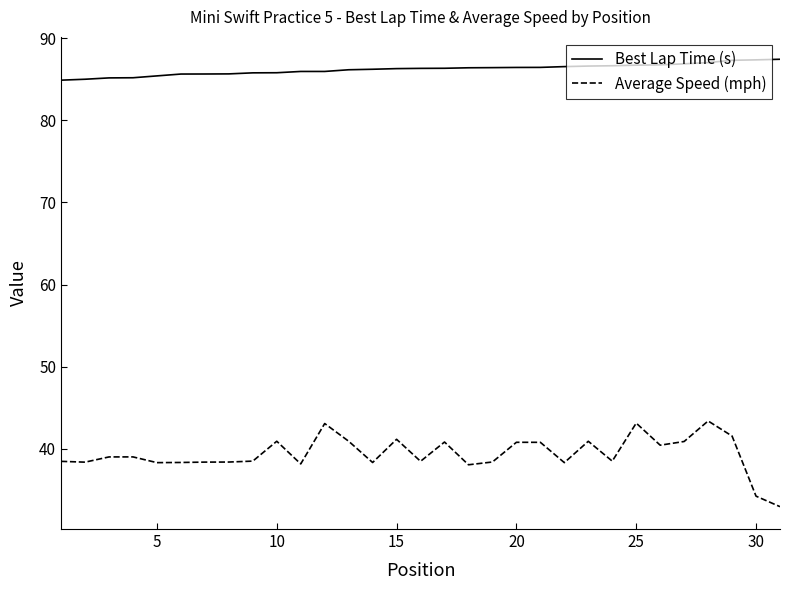

True or false: Average Speed (mph) has more than 0 interior local peaks.

True